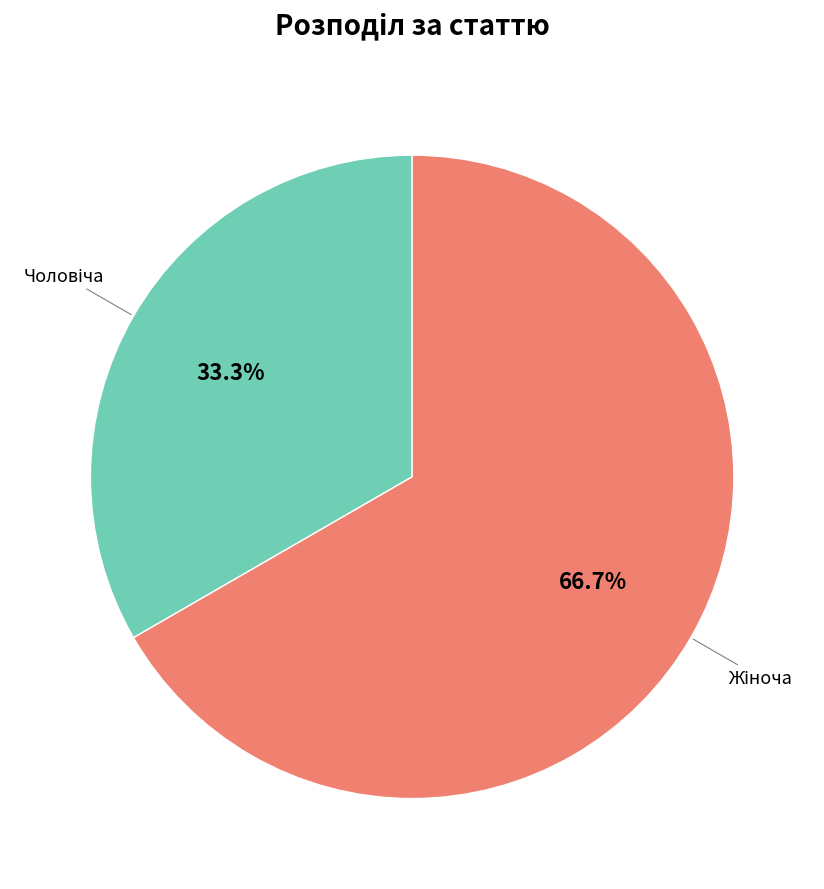

Is there a majority slice in this chart?

Yes